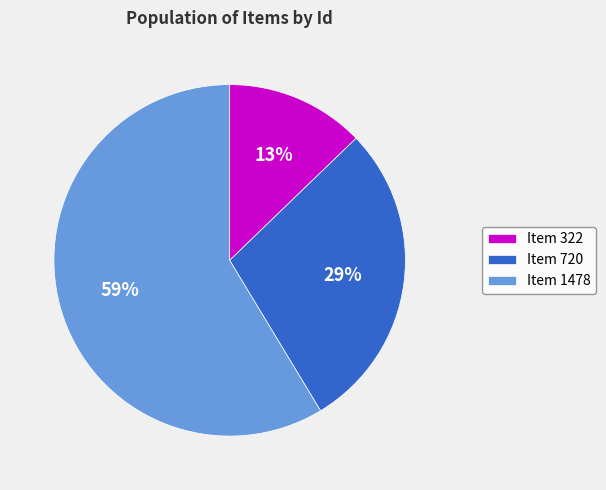

Which slice is the smallest?

Item 322